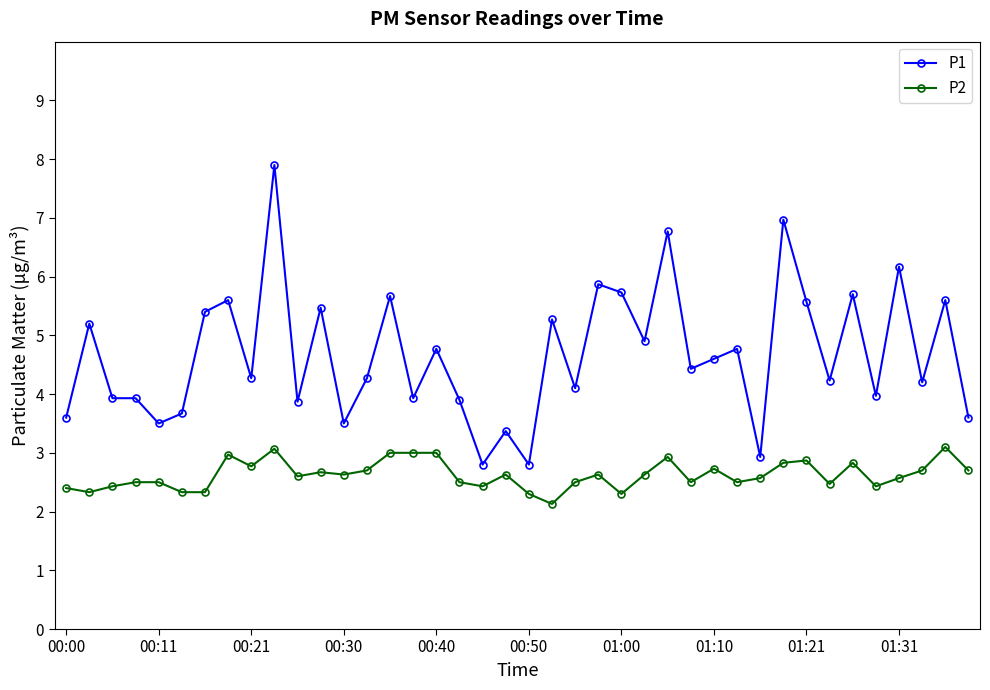

True or false: P2 and P1 cross at least once.

False